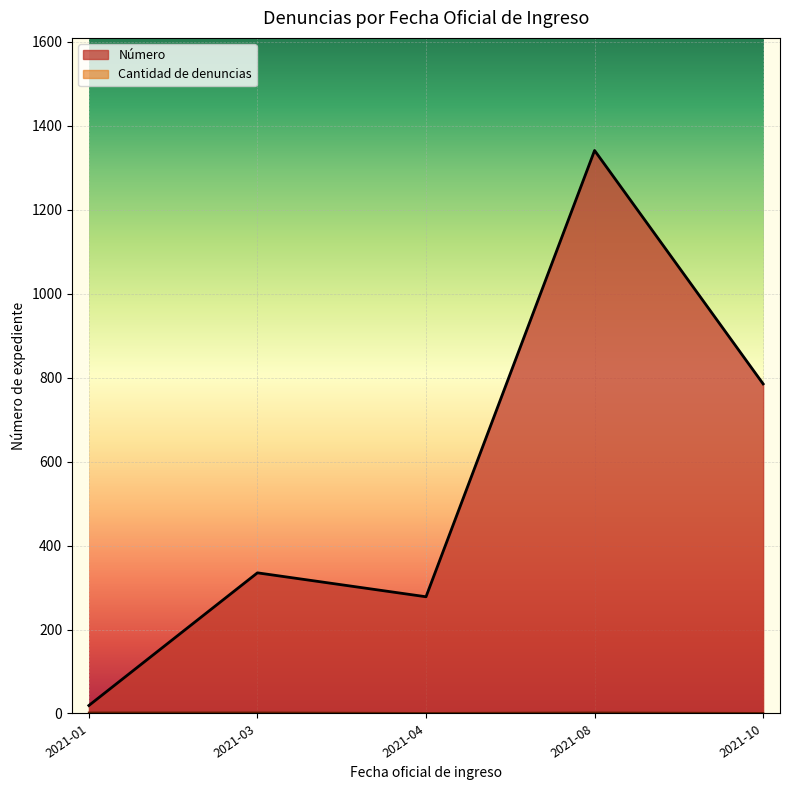

True or false: the data shows 278 at 2021-04-22.

True